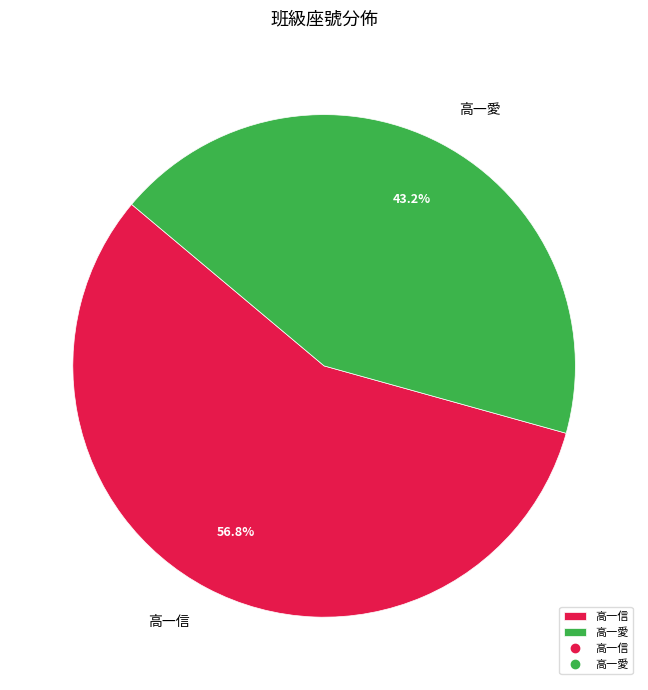

What is the ratio of the value at 高一信 to the value at 高一愛?

1.3